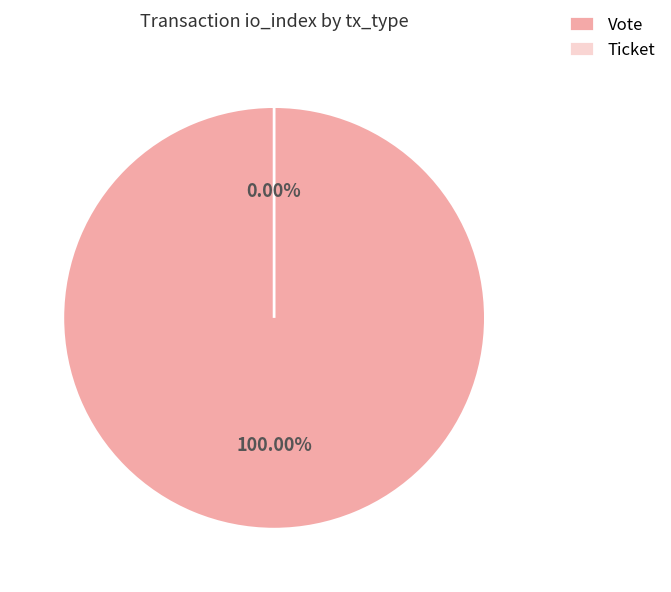

Which slice is the largest?

Vote